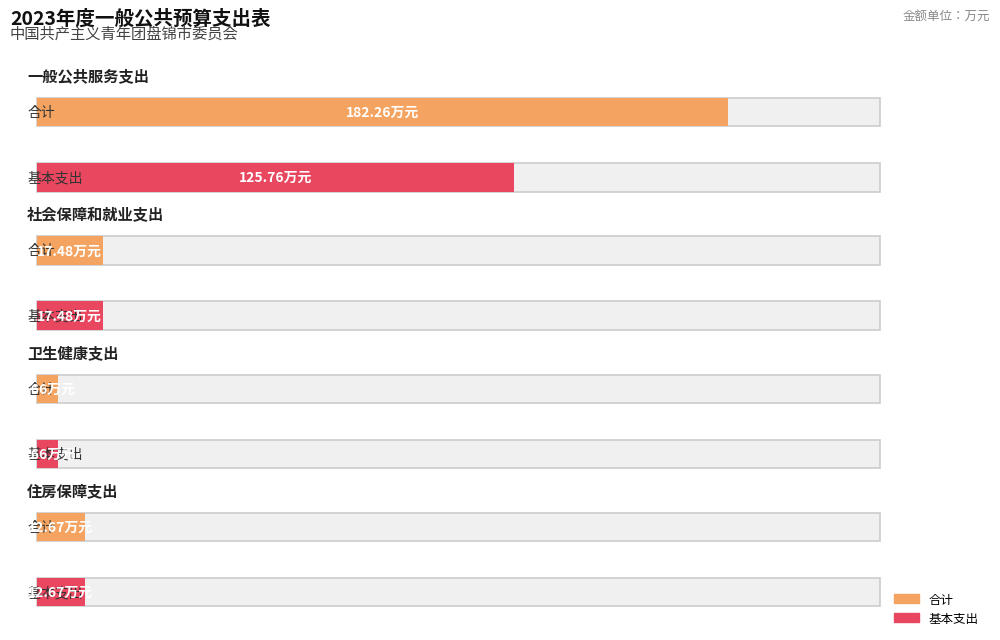

What is the minimum value for 基本支出?

5.7